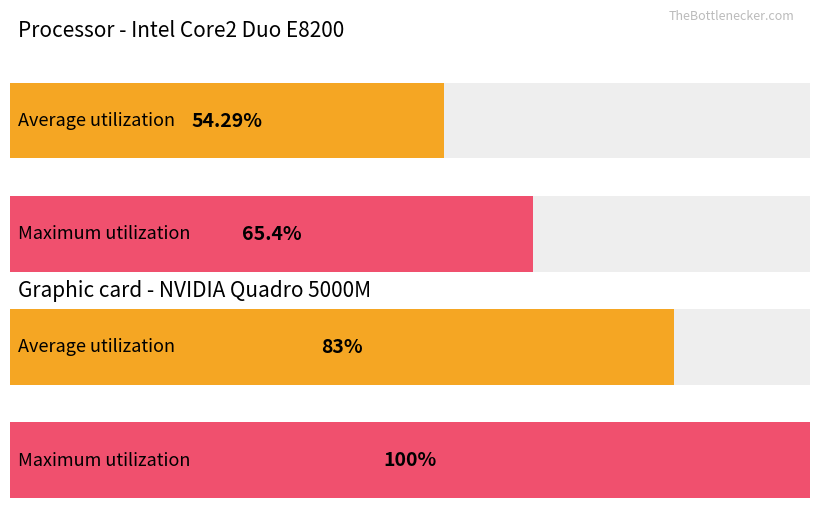

Are the bars horizontal?

Yes